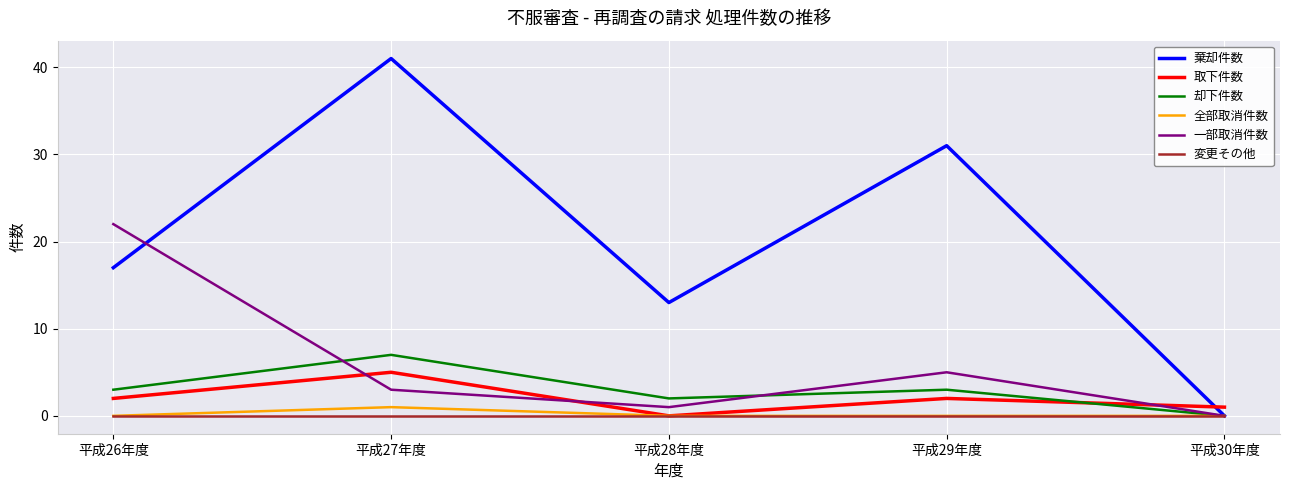

Reading left to right, extract all data points from this chart.

棄却件数: 17	41	13	31	0
取下件数: 2	5	0	2	1
却下件数: 3	7	2	3	0
全部取消件数: 0	1	0	0	0
一部取消件数: 22	3	1	5	0
変更その他: 0	0	0	0	0